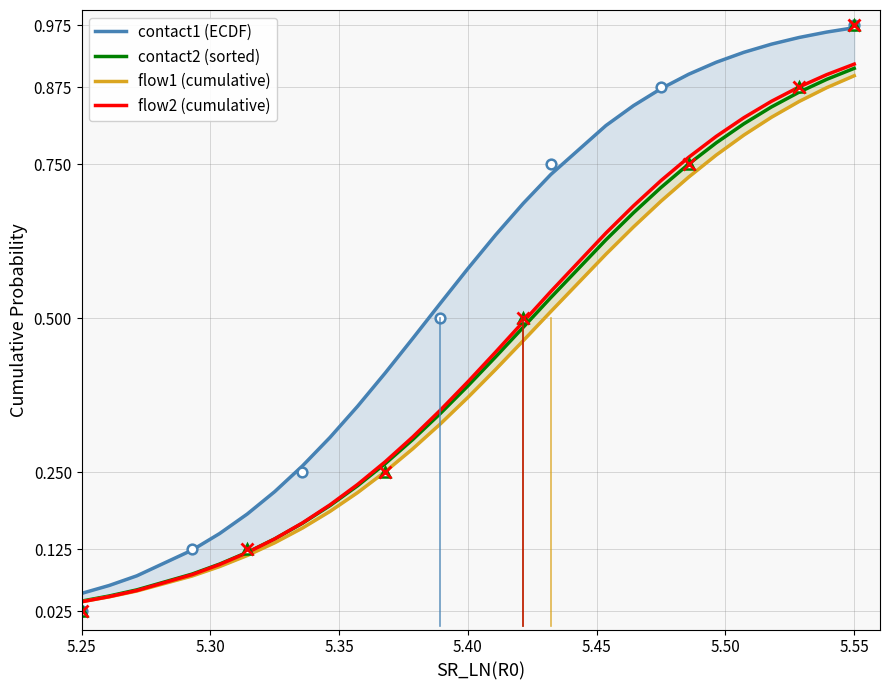

How many data points does each series have?

40